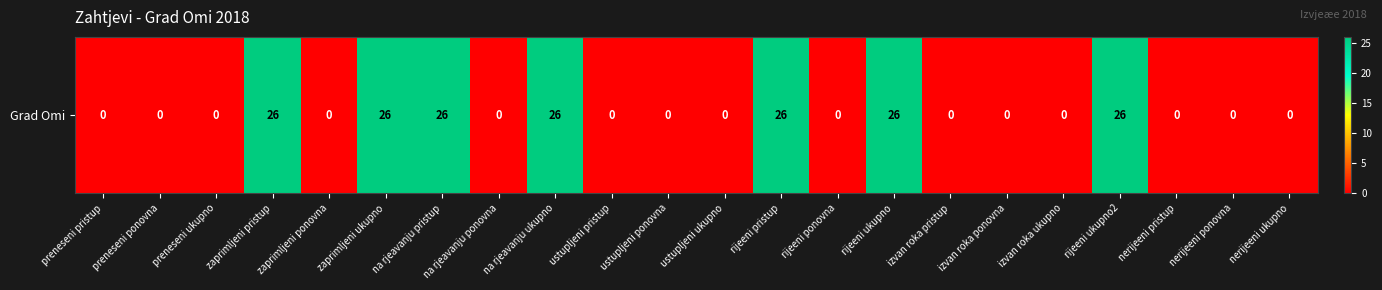

Reading left to right, list all the values displayed in this chart.

preneseni pristup=0	preneseni ponovna=0	preneseni ukupno=0	zaprimljeni pristup=26	zaprimljeni ponovna=0	zaprimljeni ukupno=26	na rjeavanju pristup=26	na rjeavanju ponovna=0	na rjeavanju ukupno=26	ustupljeni pristup=0	ustupljeni ponovna=0	ustupljeni ukupno=0	rijeeni pristup=26	rijeeni ponovna=0	rijeeni ukupno=26	izvan roka pristup=0	izvan roka ponovna=0	izvan roka ukupno=0	rijeeni ukupno2=26	nerijeeni pristup=0	nerijeeni ponovna=0	nerijeeni ukupno=0